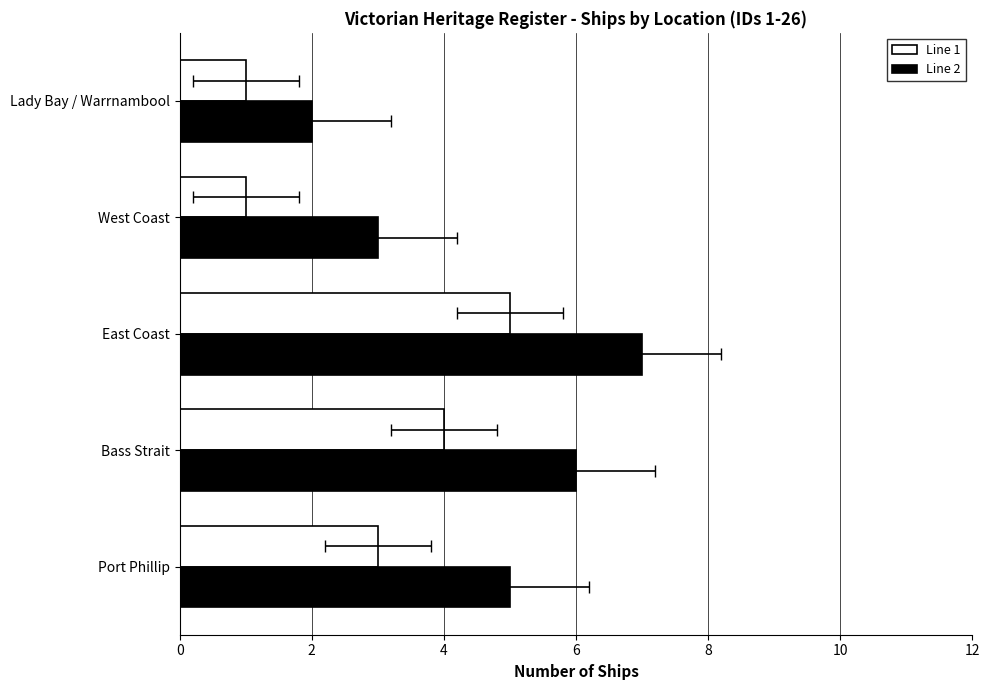

Which series changed the most between East Coast and Lady Bay / Warrnambool?

Line 2